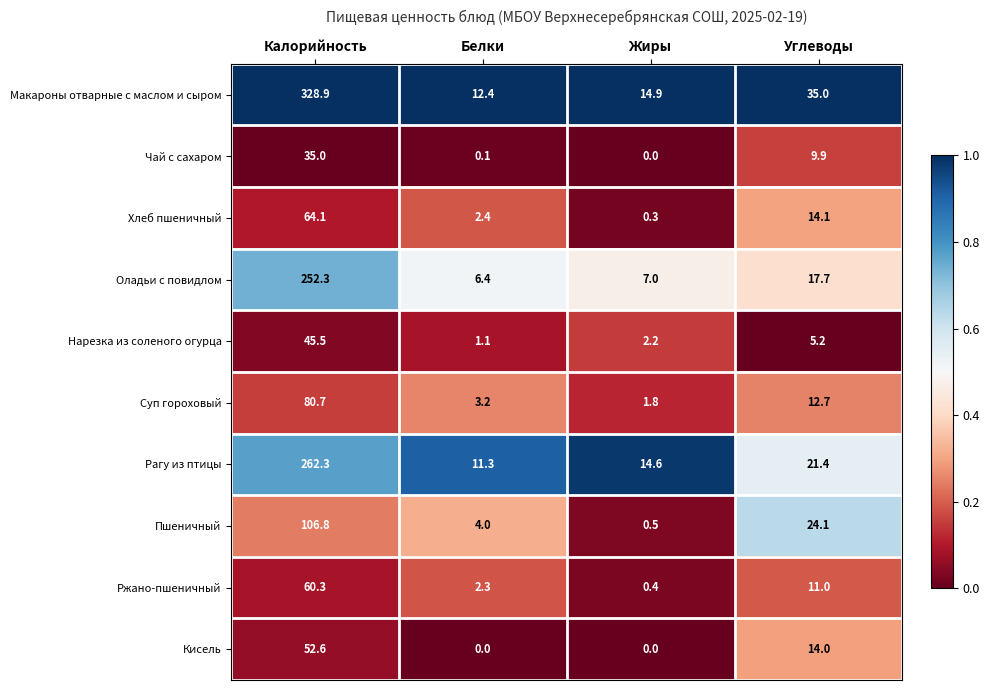

Which label corresponds to the largest value in the chart?

Калорийность